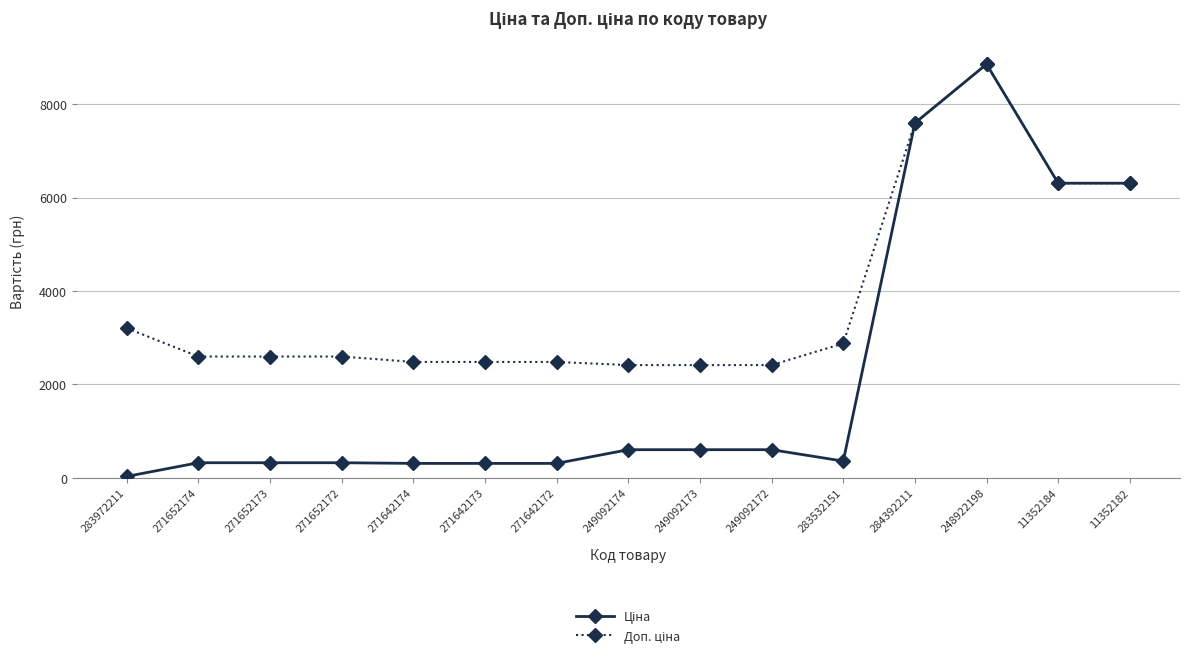

What is the total value across all series at 271652174?

2923.1